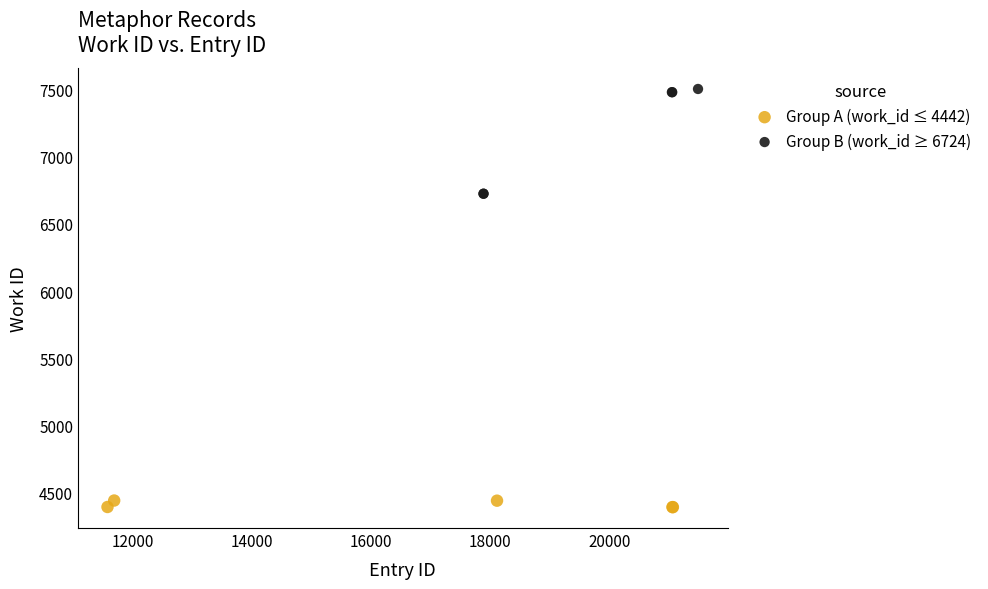

Which series reaches the maximum Y coordinate?

Group B (work_id ≥ 6724)